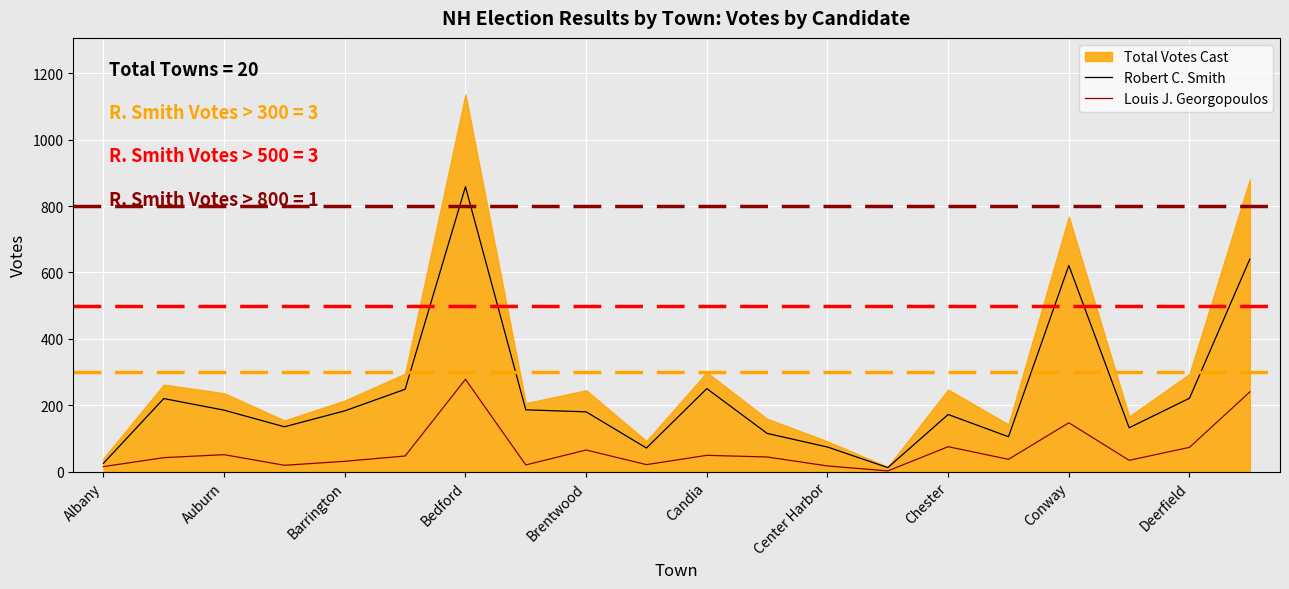

What is the highest value of the Louis J. Georgopoulos series?

278